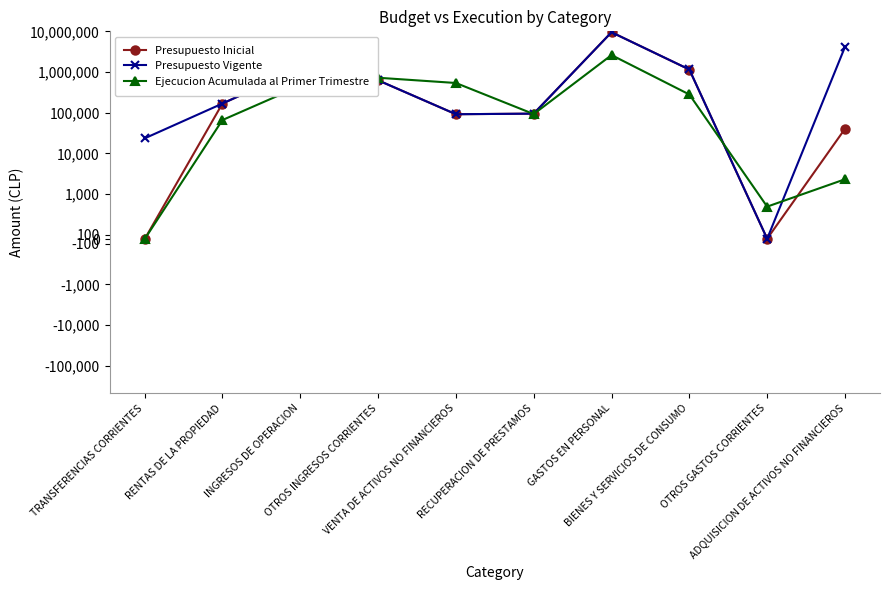

At which category does the chart reach its minimum across all series?

TRANSFERENCIAS CORRIENTES